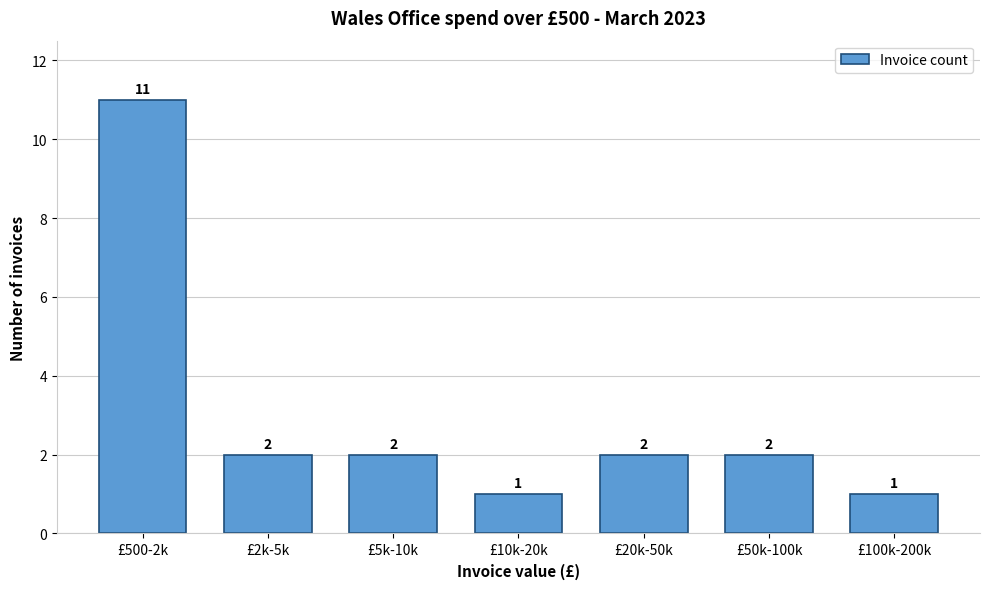

Reading left to right, extract all data points from this chart.

11	2	2	1	2	2	1